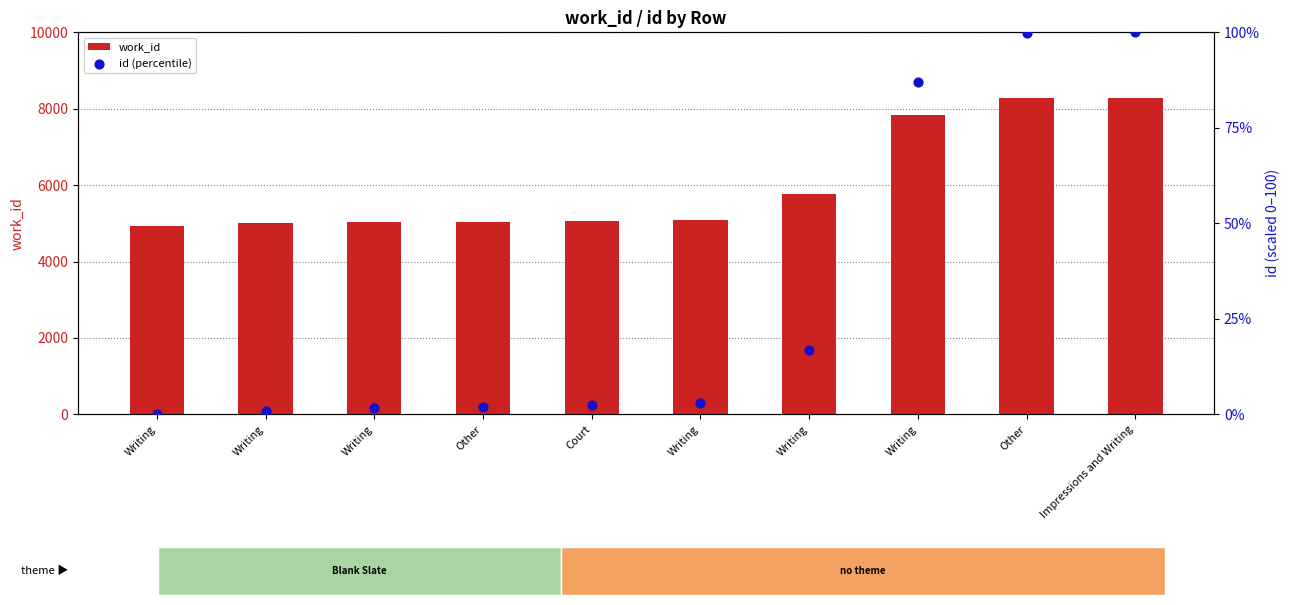

What is the total value across all series at Writing?

4942.0